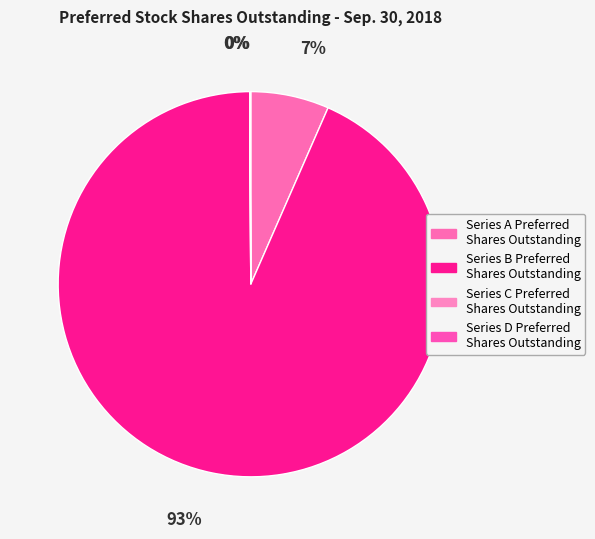

What is the majority slice?

Series B Preferred Shares Outstanding